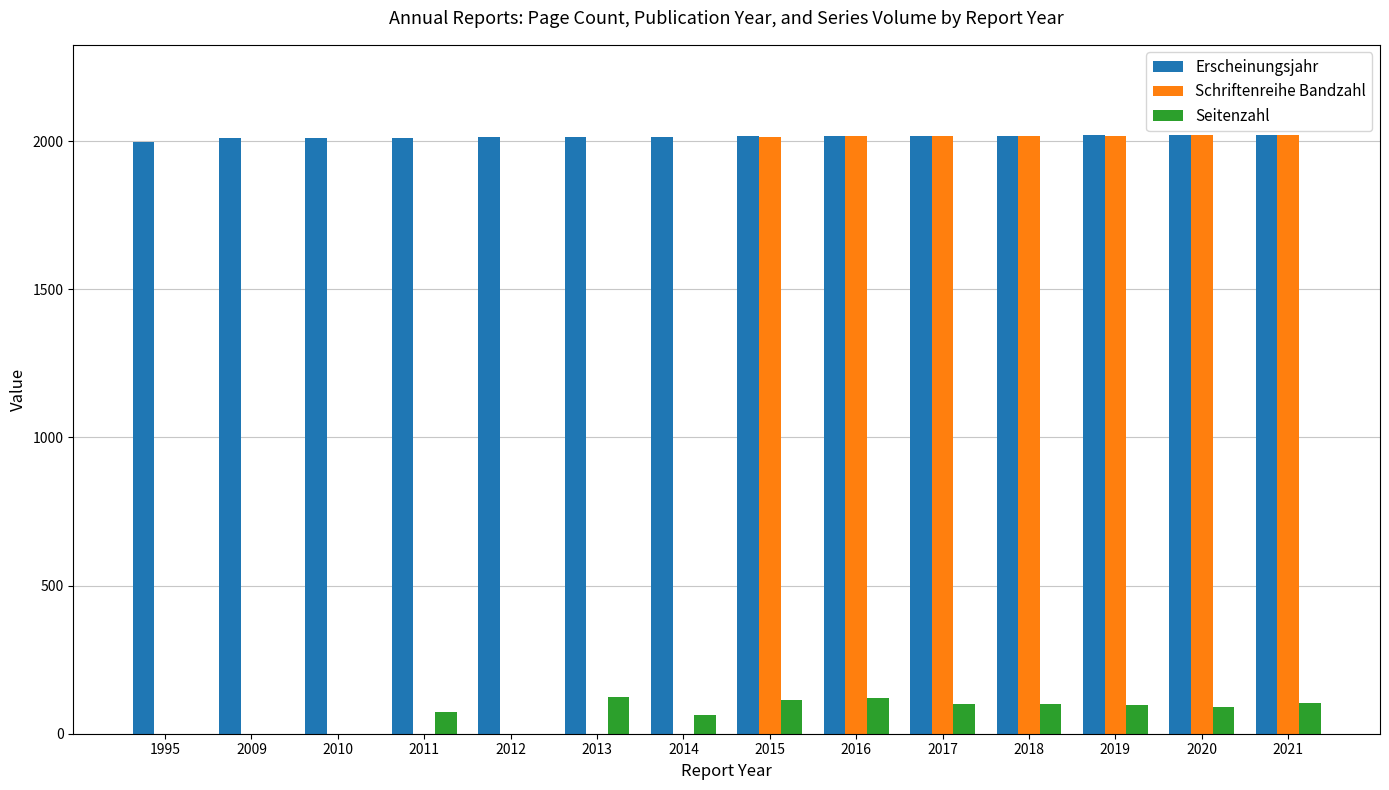

Which series has the largest total across all categories?

Erscheinungsjahr